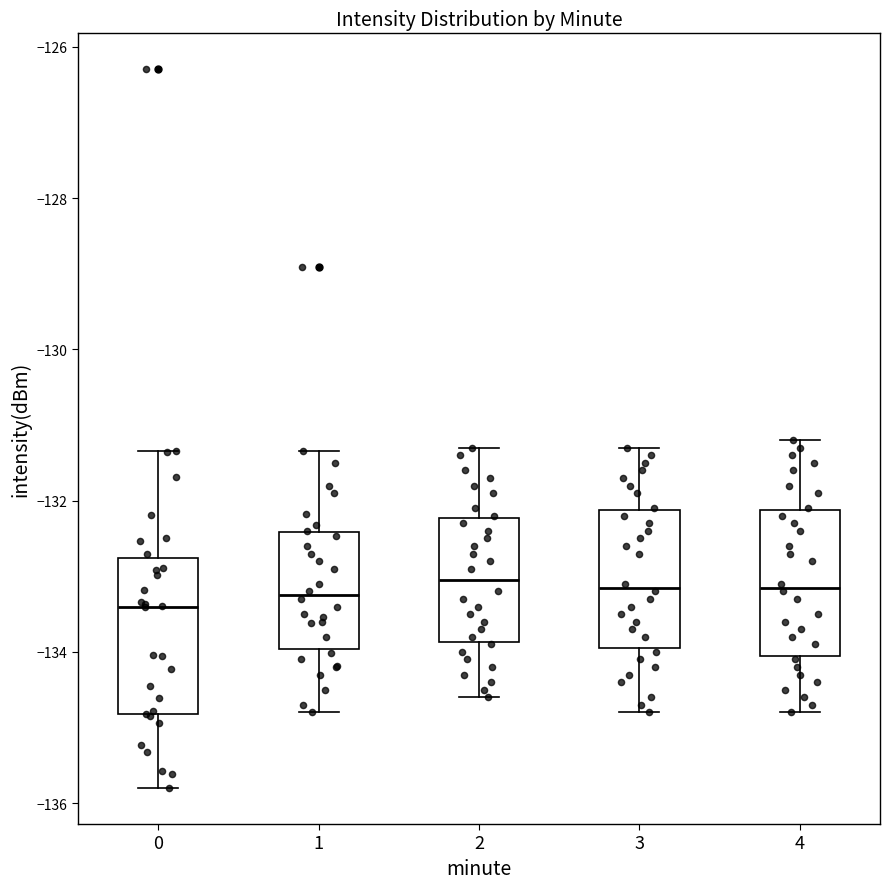

Reading left to right, read every box against the y-axis: the position of its median line, the range the box covers, and the ends of its whiskers. The values are not printed on the chart, so give them approximately, as read against the axis.

0: median -133.4, box -134.8 to -132.8, whiskers -135.8 to -131.4
1: median -133.2, box -134.0 to -132.4, whiskers -134.8 to -131.4
2: median -133.0, box -133.8 to -132.2, whiskers -134.6 to -131.2
3: median -133.2, box -134.0 to -132.2, whiskers -134.8 to -131.2
4: median -133.2, box -134.0 to -132.2, whiskers -134.8 to -131.2